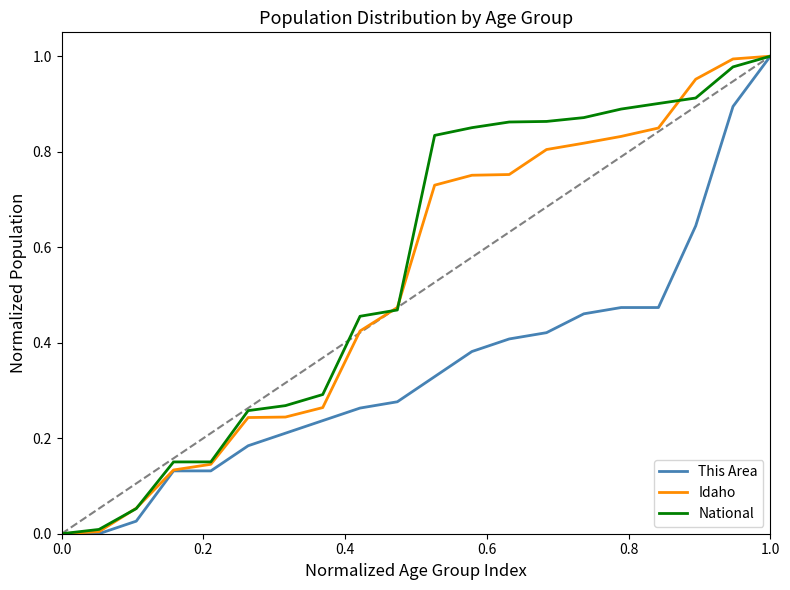

The National series shows 0.6 at 1.0. True or false?

False